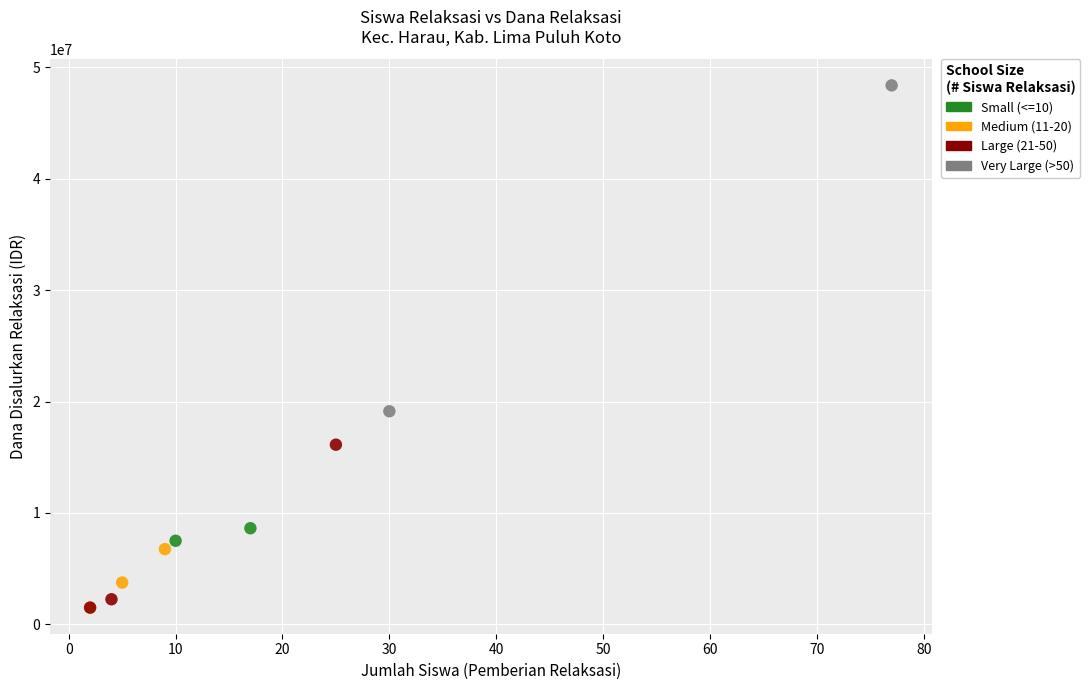

What are all the series names shown in the legend?

Small (<=10), Medium (11-20), Large (21-50), Very Large (>50)